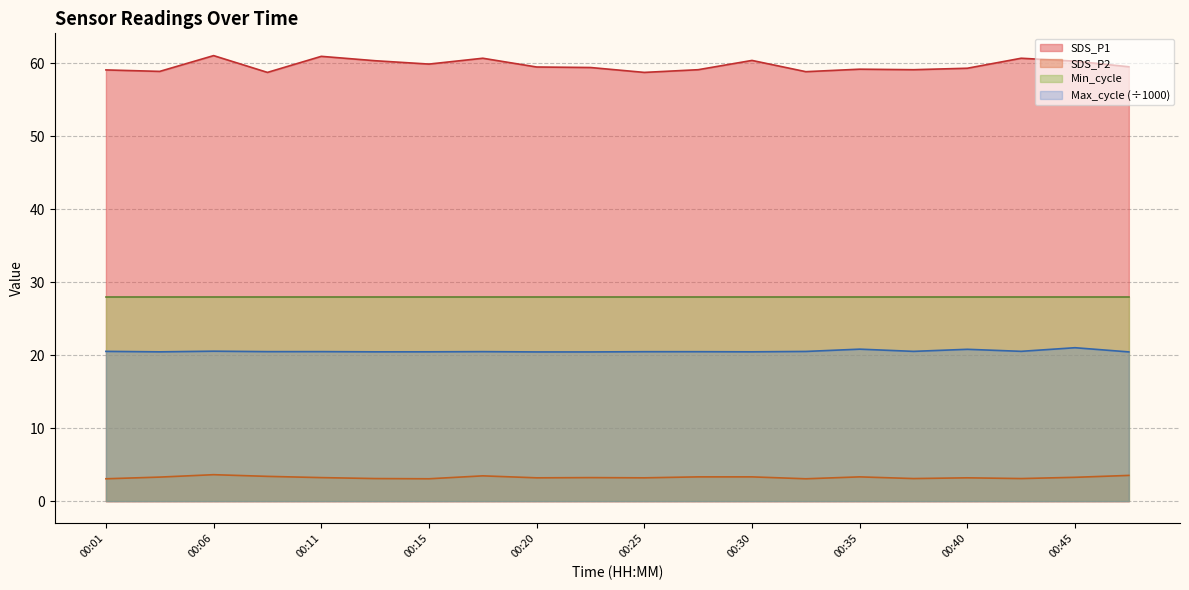

Does the chart have visible grid lines?

Yes